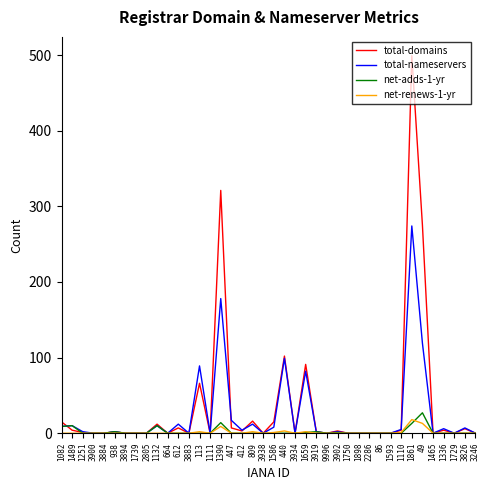

Count the number of categories in the chart.

40